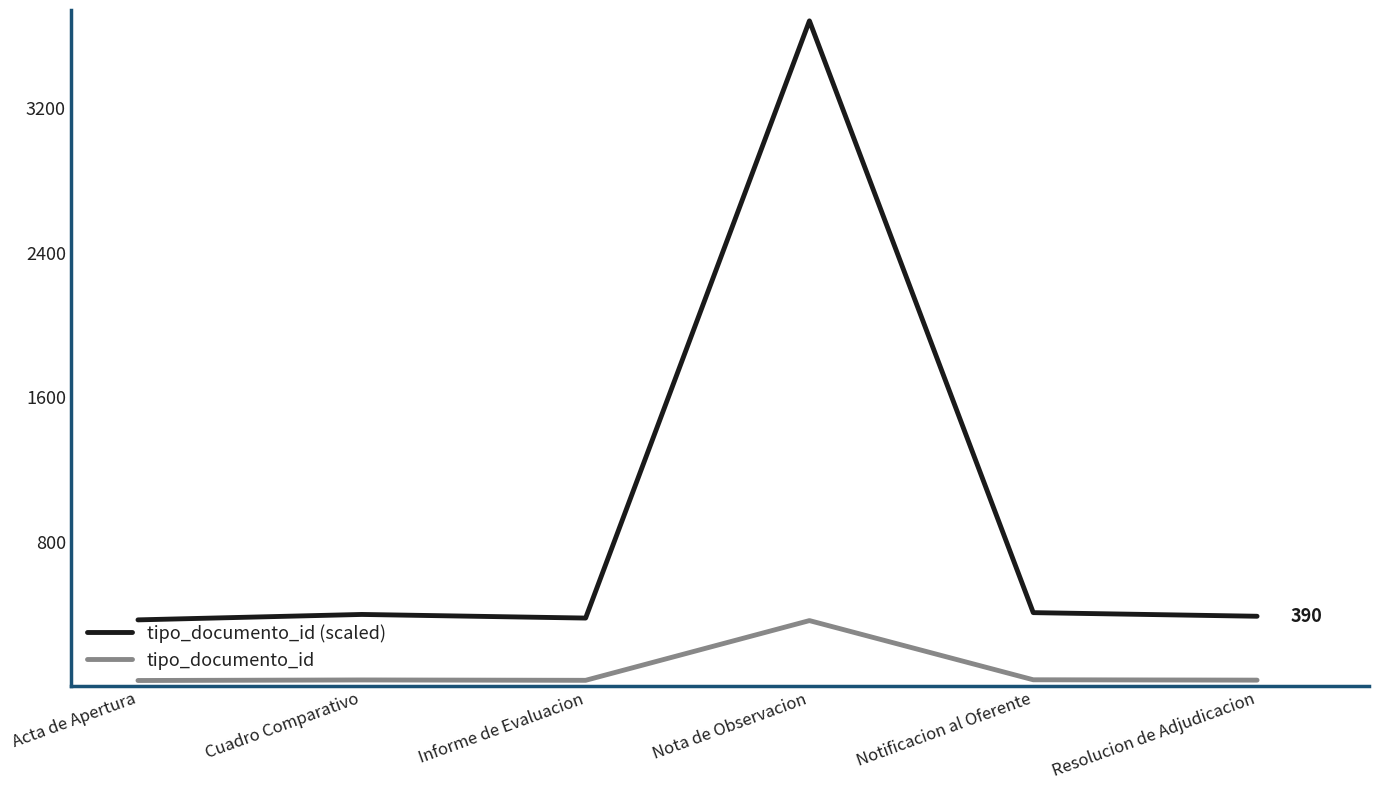

Rank the series at Nota de Observacion from highest to lowest value.

tipo_documento_id (scaled), tipo_documento_id